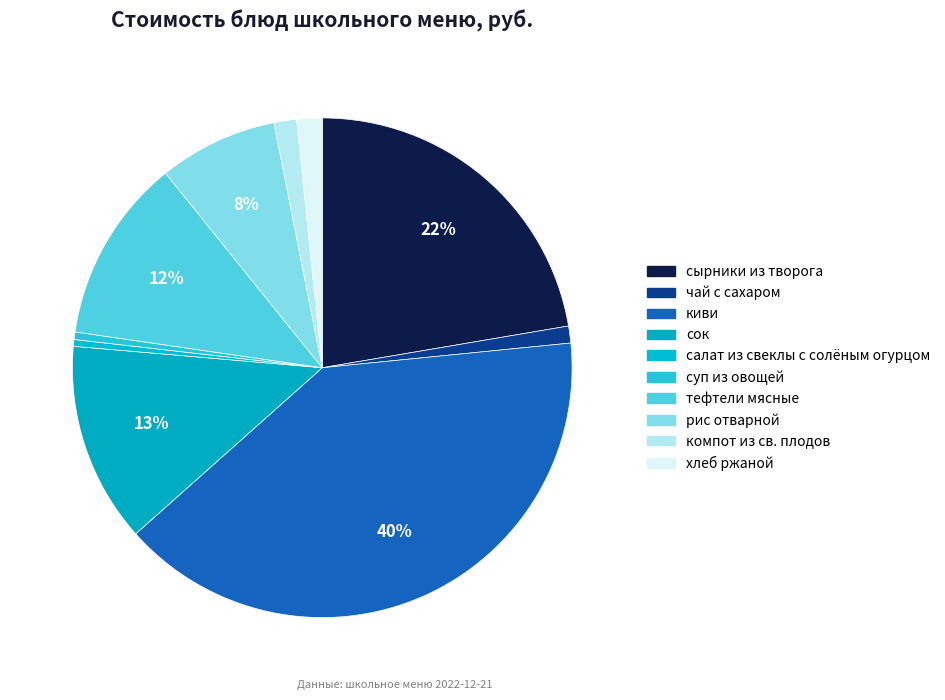

What is the ratio of the value at сырники из творога to the value at чай с сахаром?

20.4